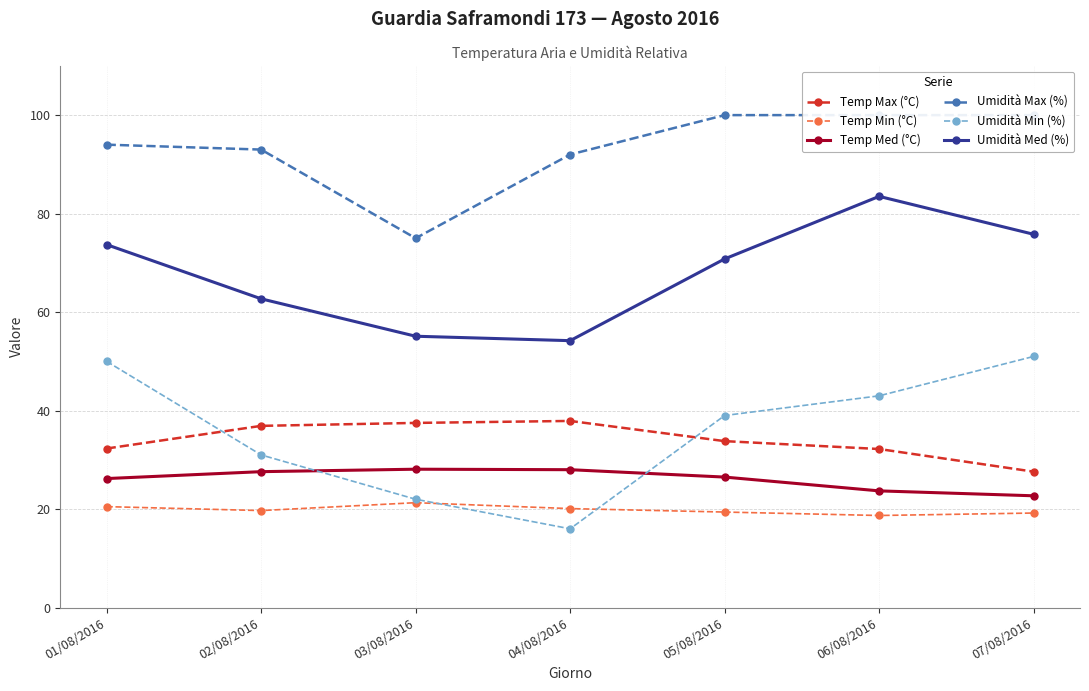

At how many categories does at least one series exceed 96?

3